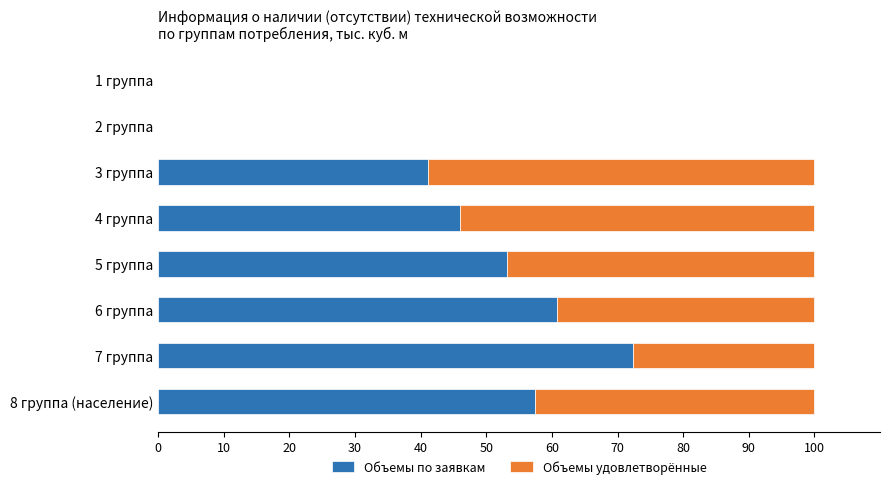

Is it true that Объемы по заявкам equals 72.4 at 7 группа?

True